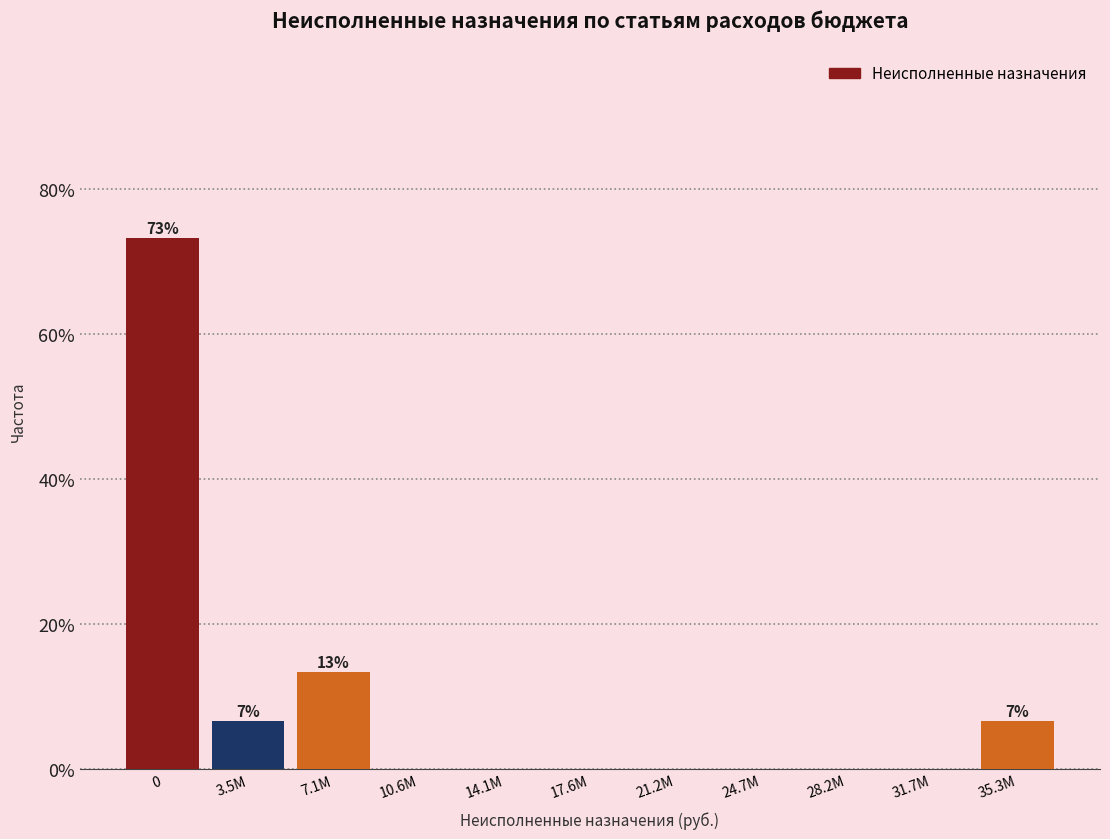

Reading left to right, what are all the values shown in this chart?

0=73.3	3.5M=6.7	7.1M=13.3	10.6M=0.0	14.1M=0.0	17.6M=0.0	21.2M=0.0	24.7M=0.0	28.2M=0.0	31.7M=0.0	35.3M=6.7